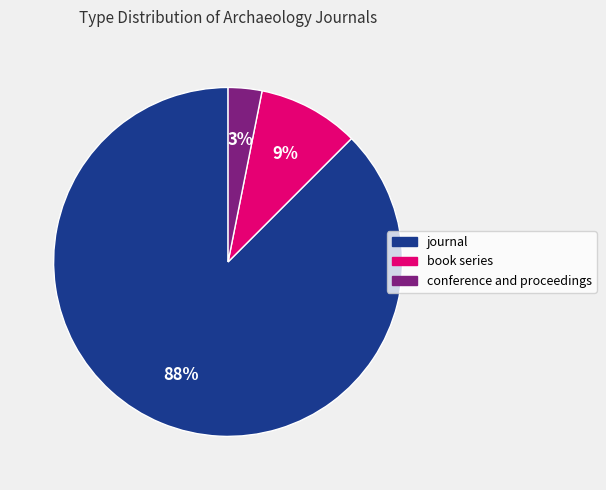

To the nearest percent, what is the average slice percentage?

33%